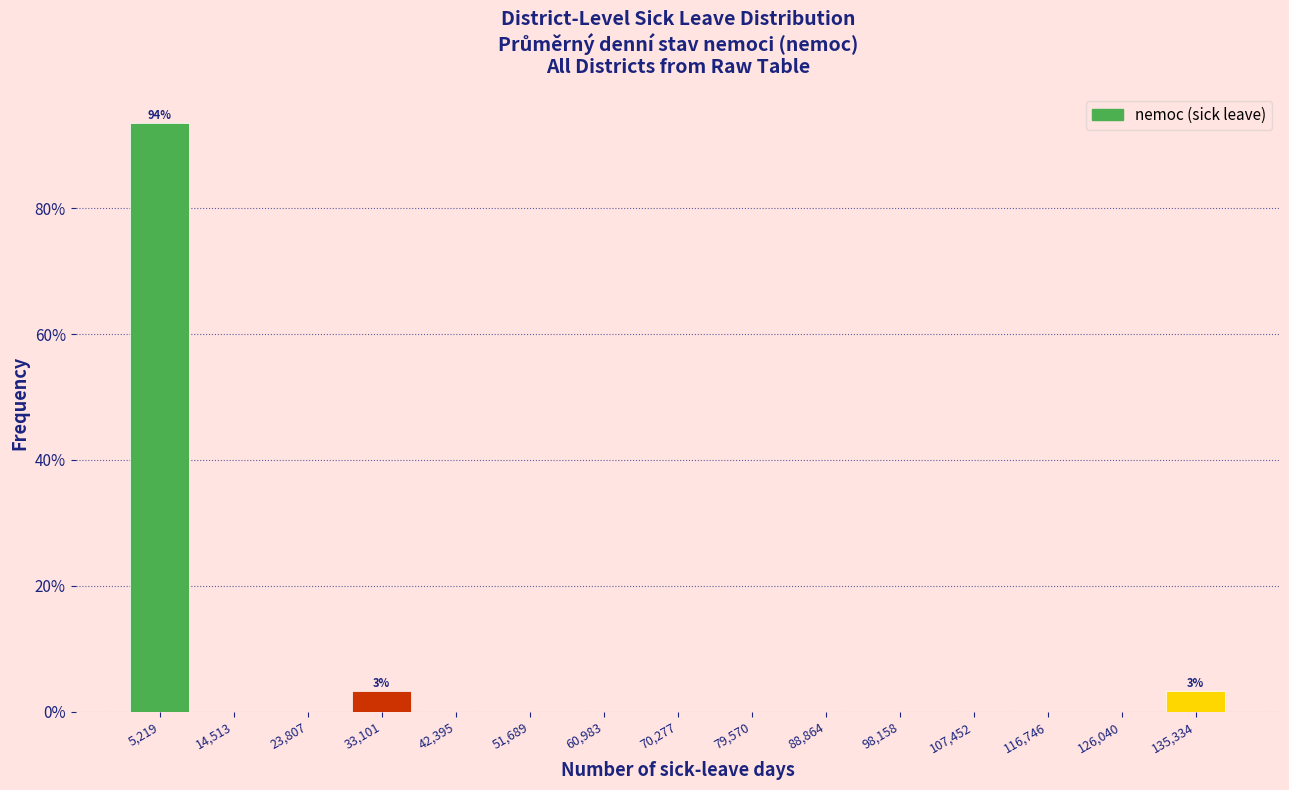

Over which range of the x-axis is the bar tallest?

1000 to 10000